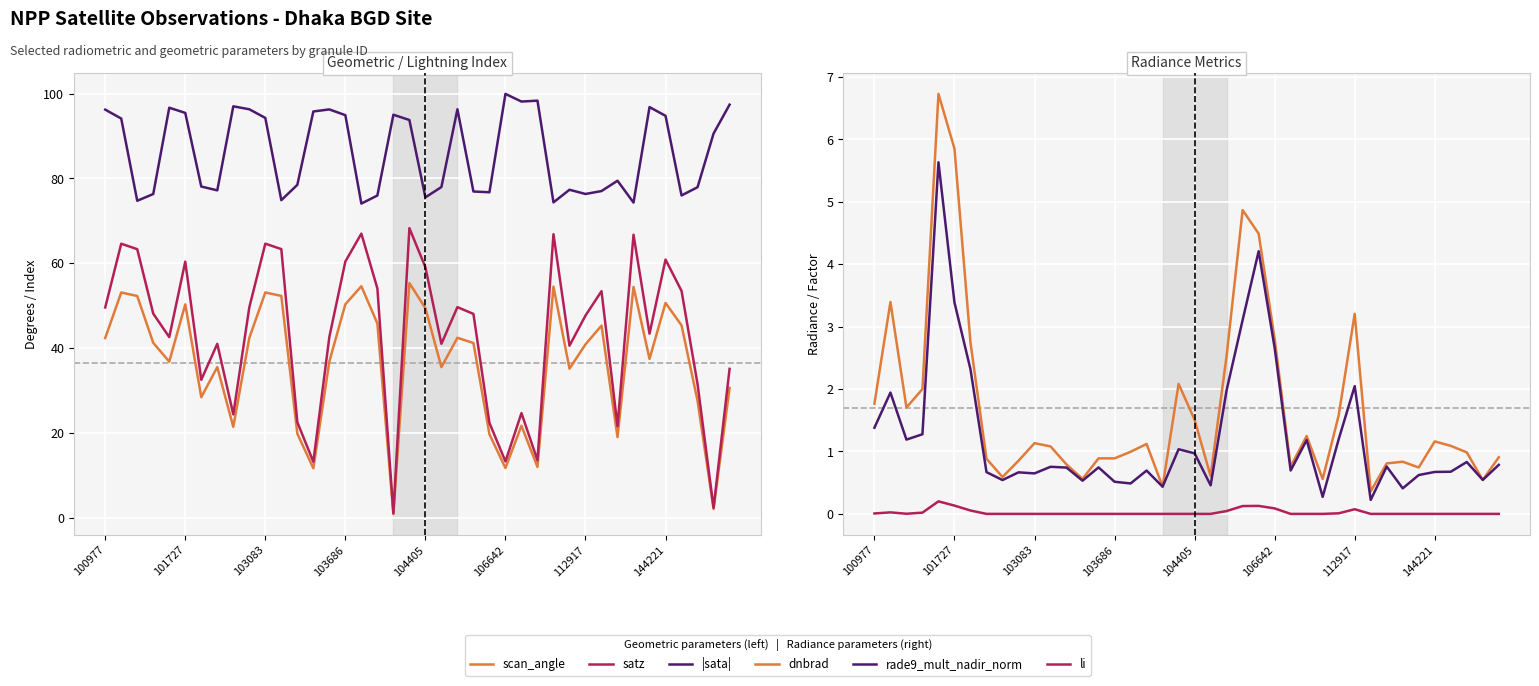

True or false: li and satz cross at least once.

False